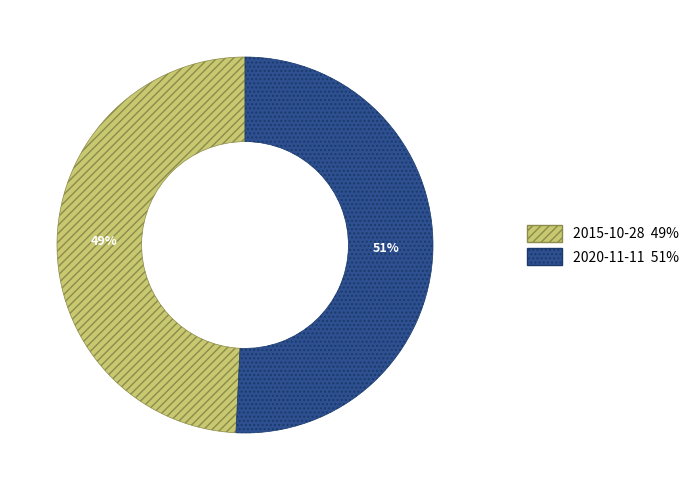

How many segments does this pie chart have?

2